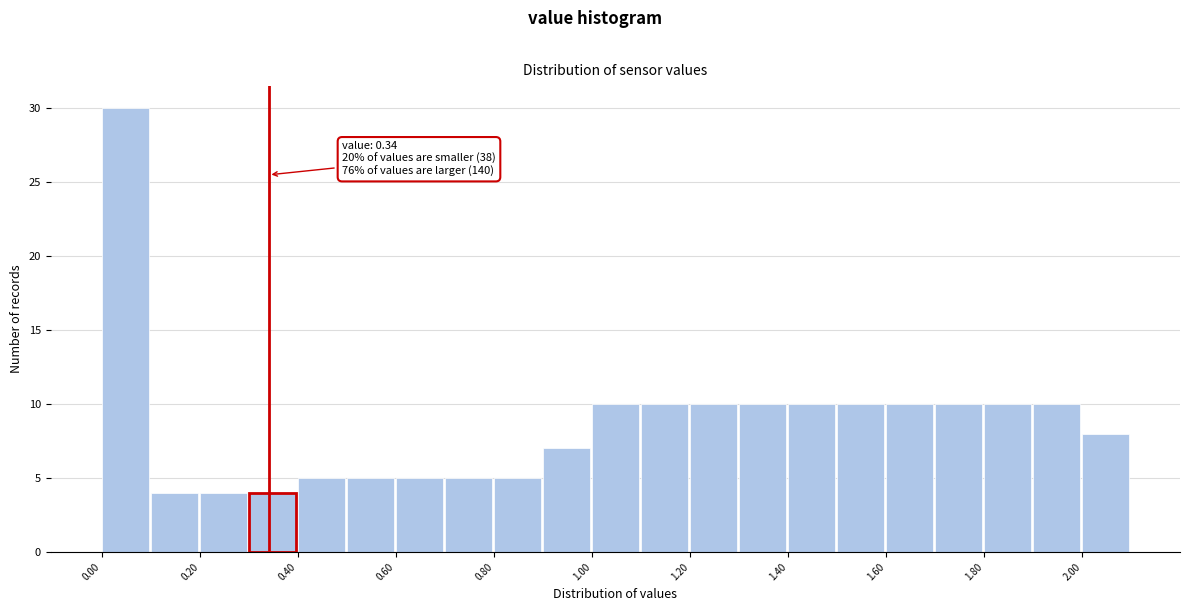

Over which range of the x-axis is the bar tallest?

0.0 to 0.1